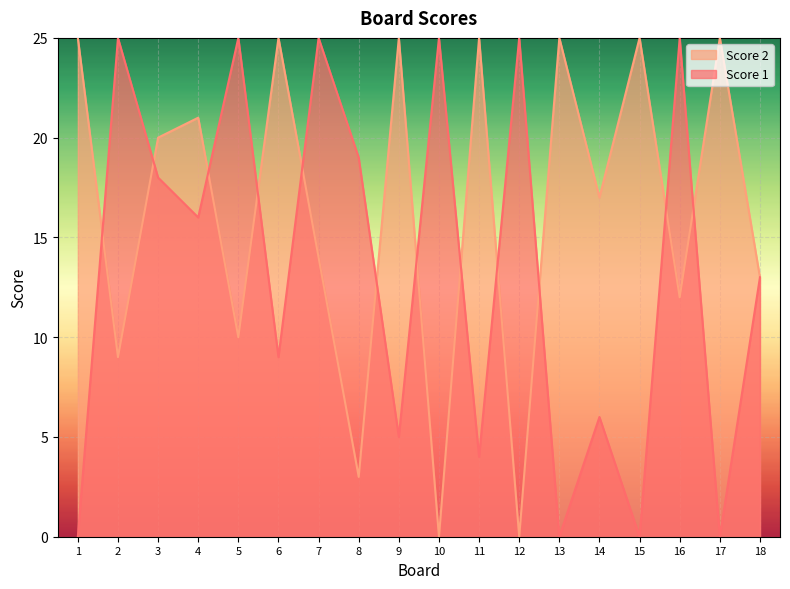

What is the value of the Score 1 point at the 4th from the left?

16